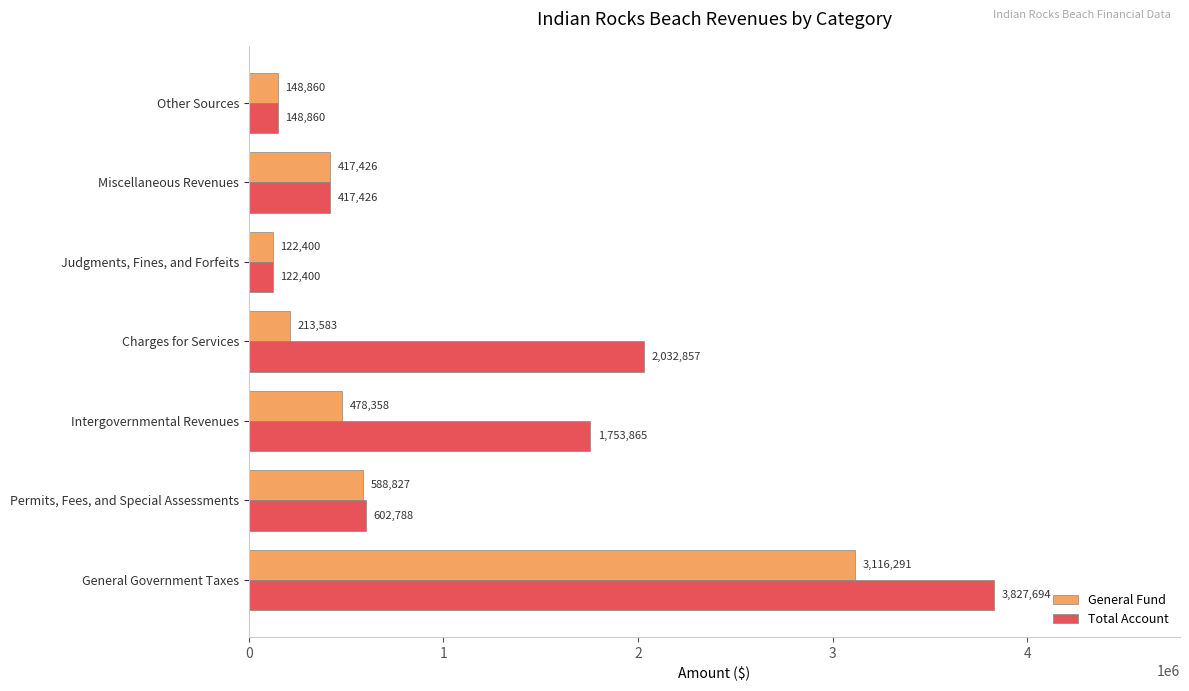

At which category is the sum across all series the highest?

General Government Taxes